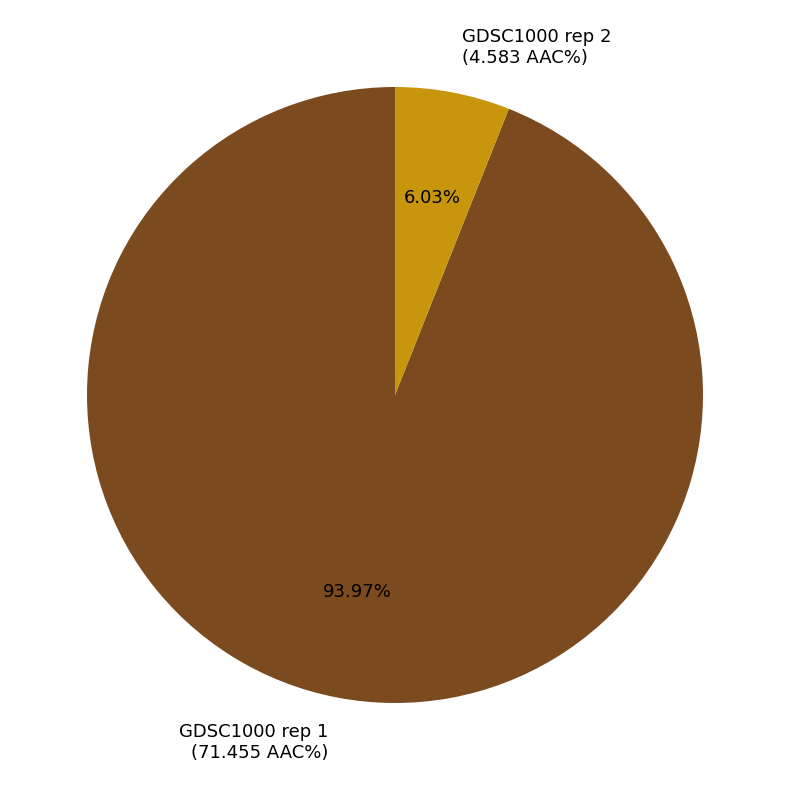

Which has a higher value, GDSC1000 rep 1 (71.455 AAC%) or GDSC1000 rep 2 (4.583 AAC%)?

GDSC1000 rep 1 (71.455 AAC%)